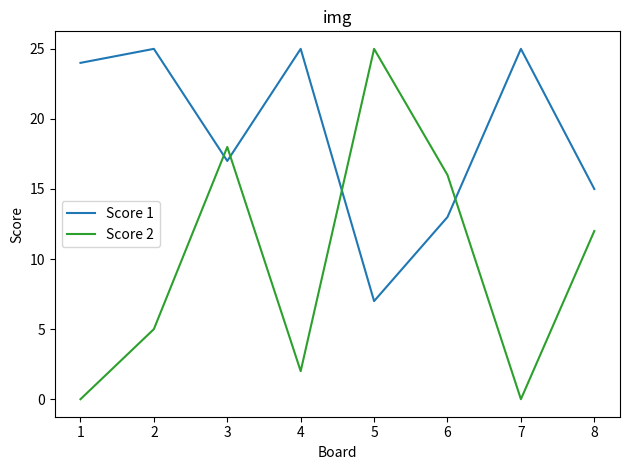

What is the difference between the Score 2 values at 6 and 3?

2